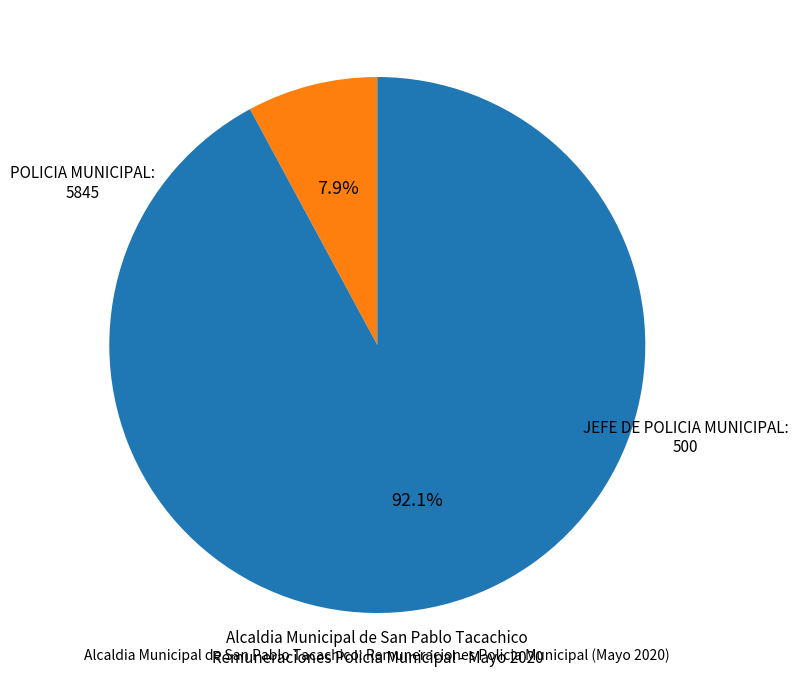

What is the ratio of the value at POLICIA MUNICIPAL to the value at JEFE DE POLICIA MUNICIPAL?

11.7